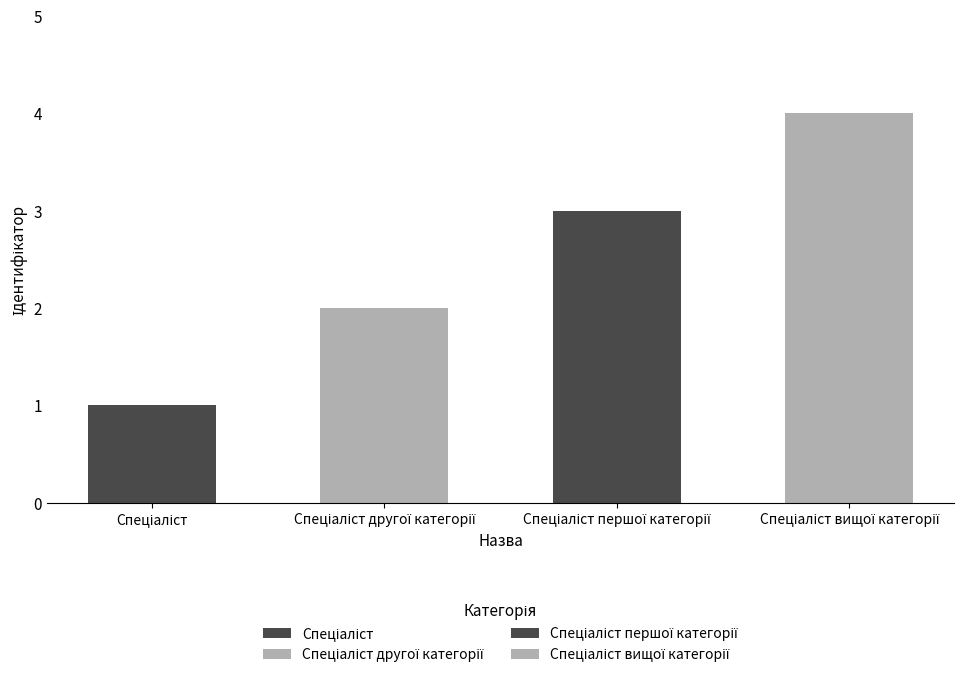

Which category has the lowest value across all series?

Спеціаліст